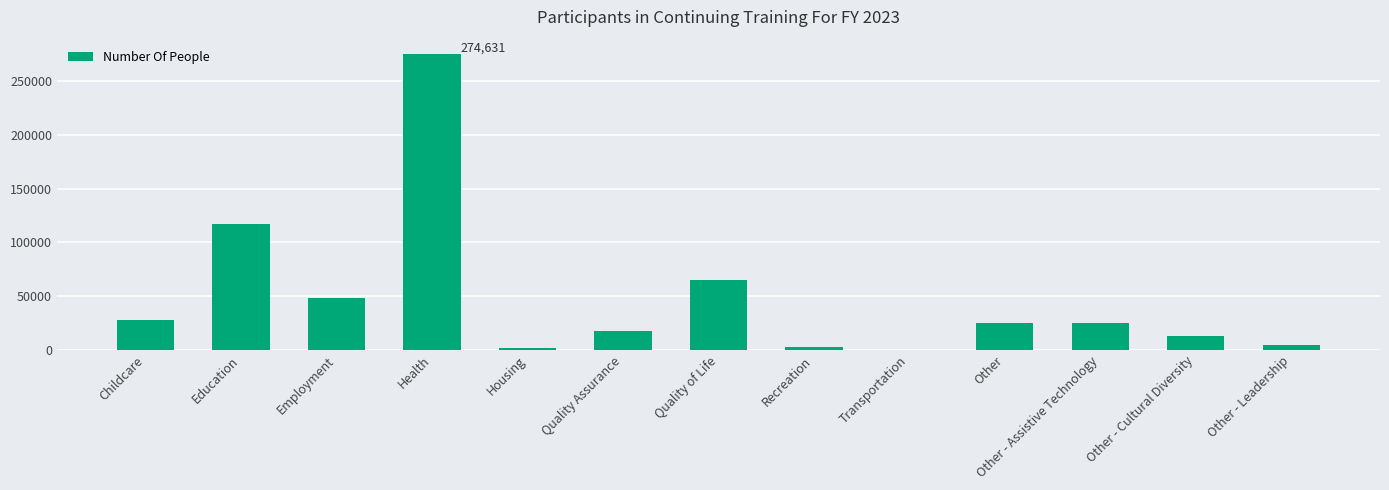

Where does the data first go above 24807?

Childcare